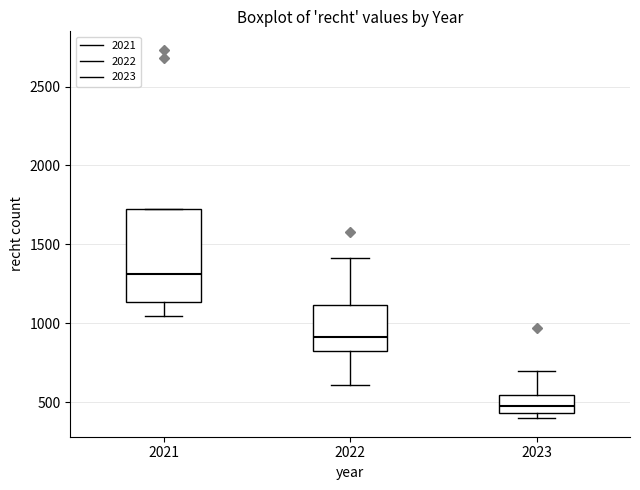

Reading left to right, read every box against the y-axis: the position of its median line, the range the box covers, and the ends of its whiskers. The values are not printed on the chart, so give them approximately, as read against the axis.

2021: median 1300, box 1150 to 1700, whiskers 1050 to 1700
2022: median 900, box 800 to 1100, whiskers 600 to 1400
2023: median 500, box 450 to 550, whiskers 400 to 700